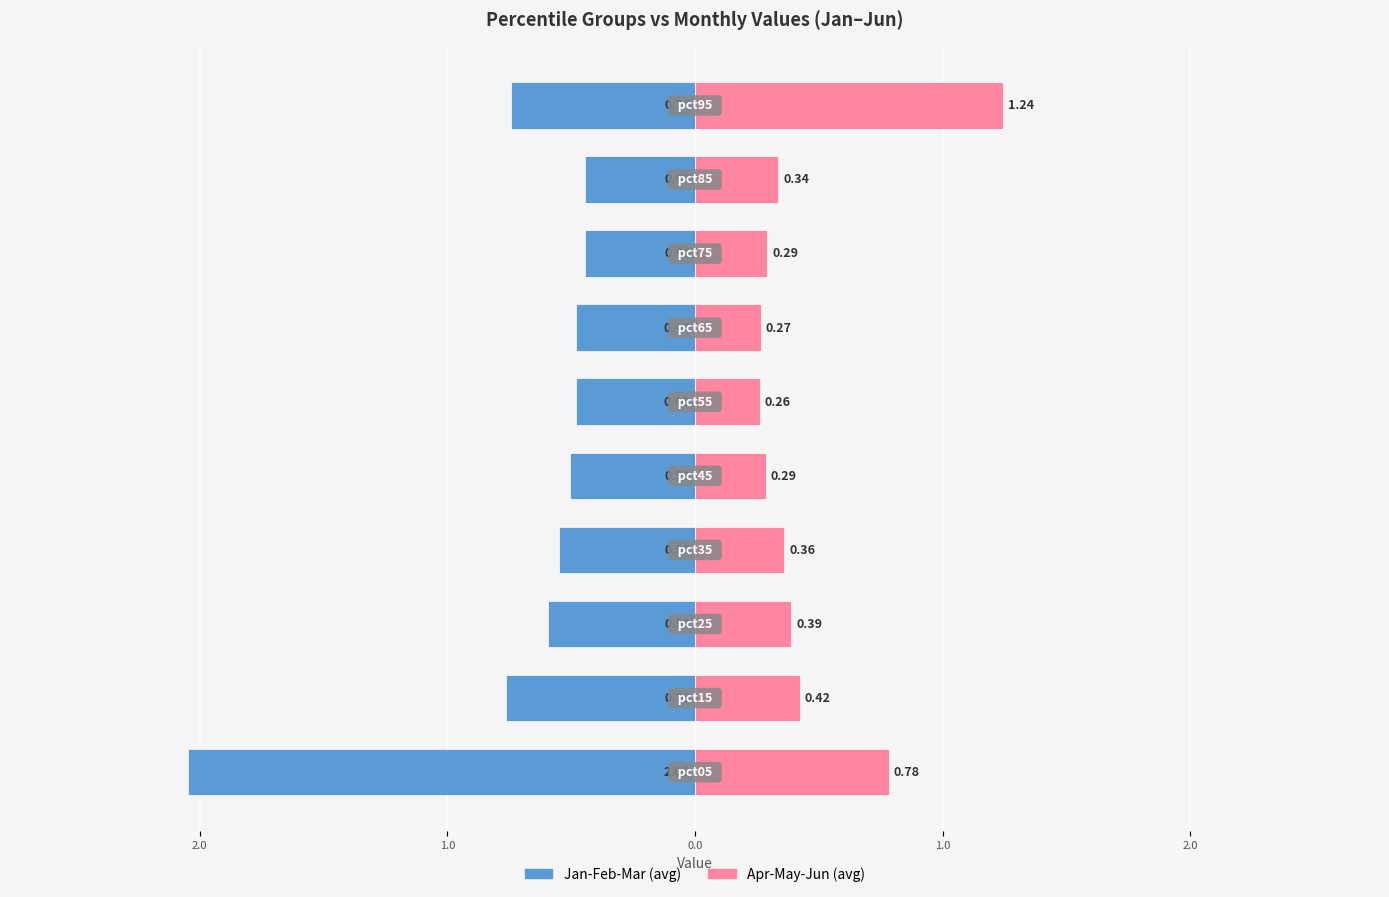

How many bars are there in each group?

2